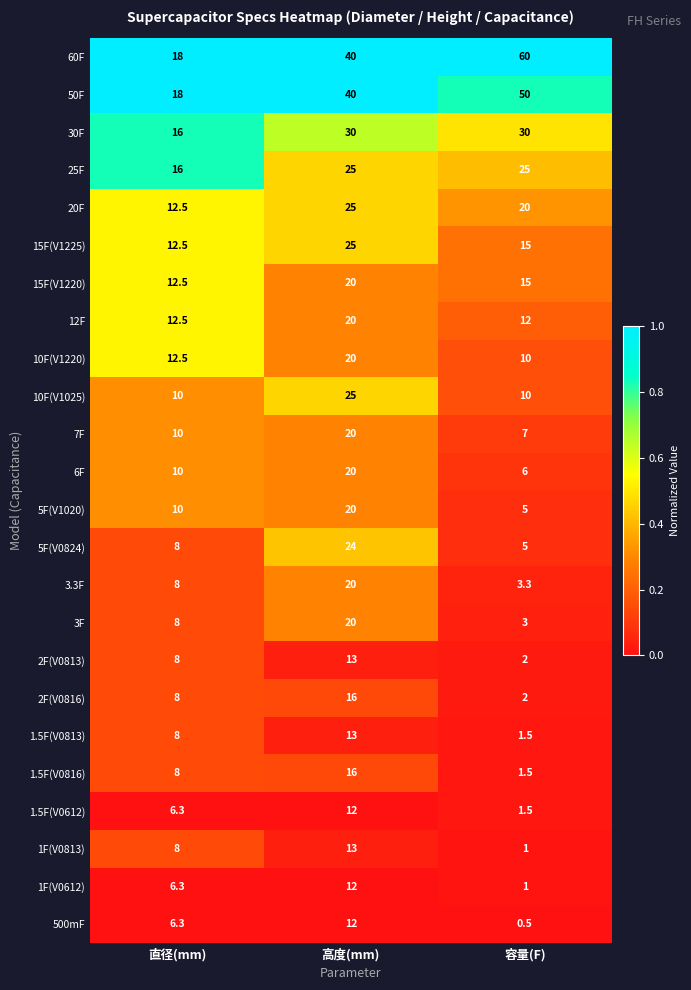

Rank the categories by 5F(V1020) value from highest to lowest.

高度(mm), 直径(mm), 容量(F)